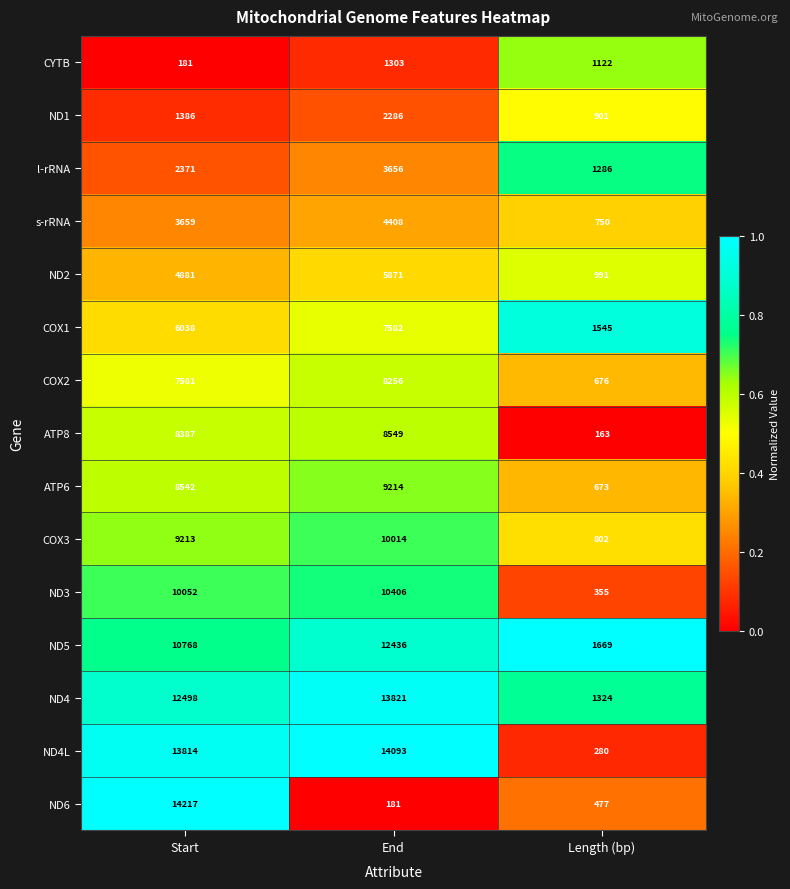

What is the average value of the ND3 series?

6938